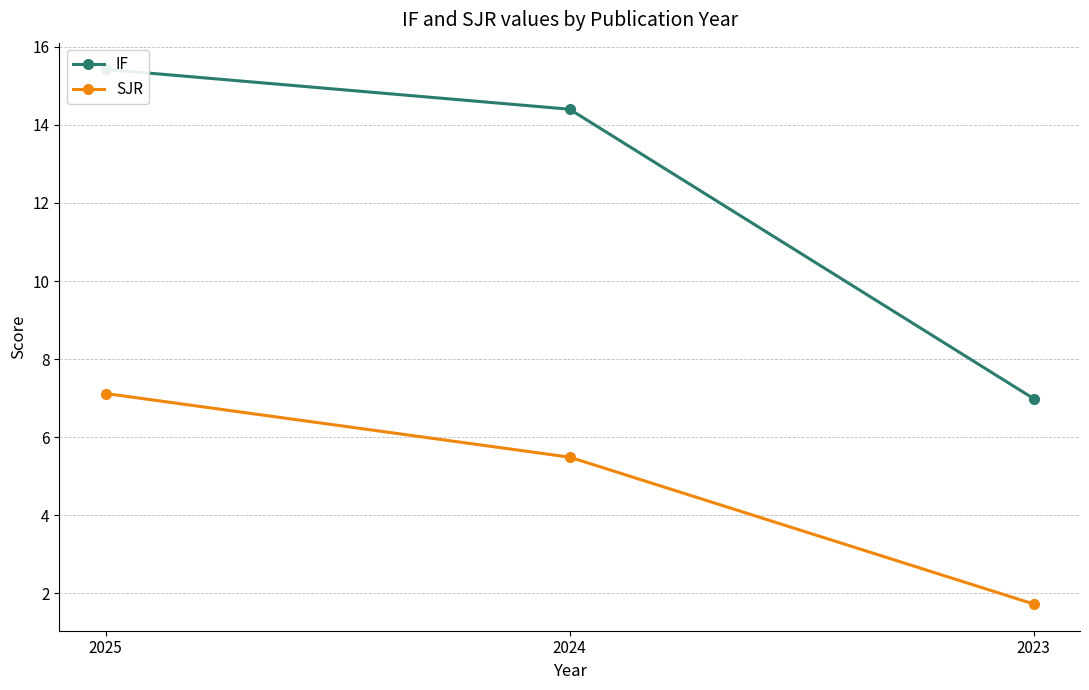

What is the smallest value displayed?

1.7